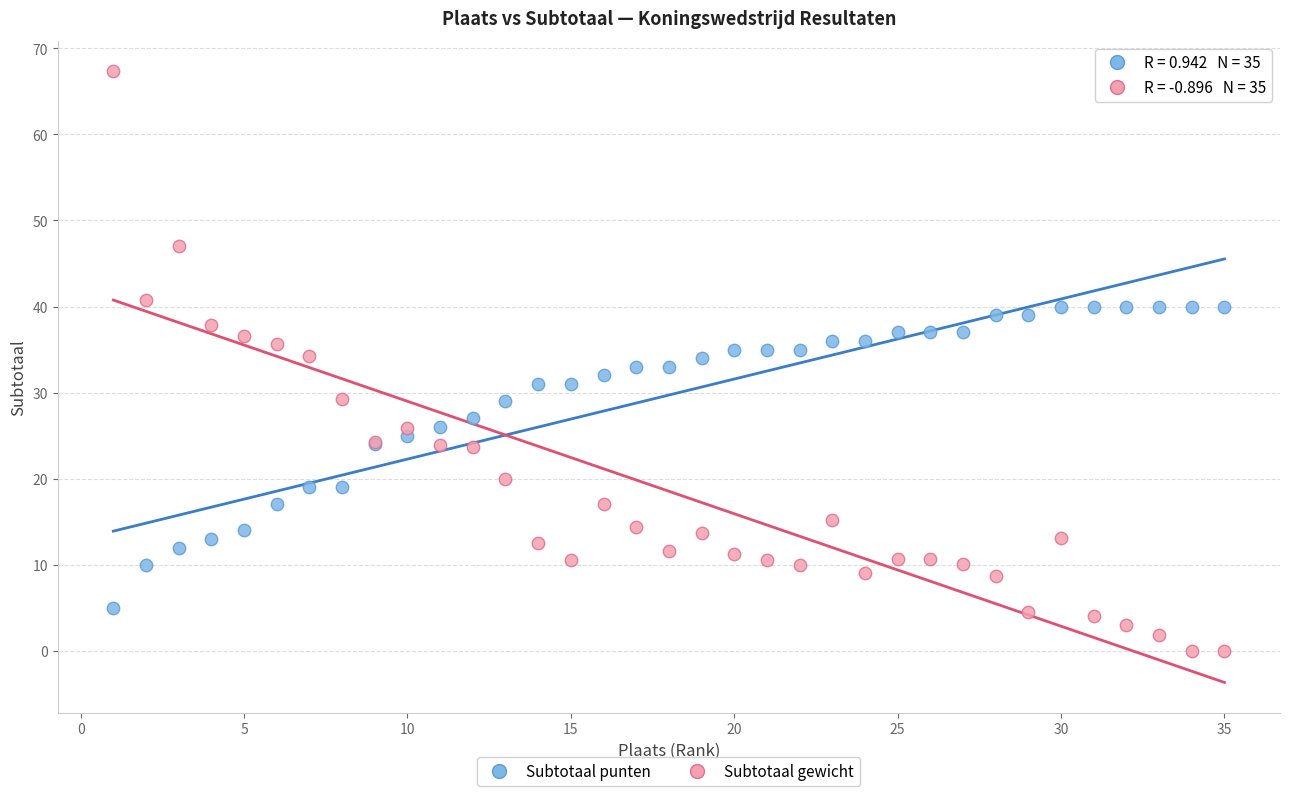

Which series contains the lowest Y value?

Subtotaal gewicht